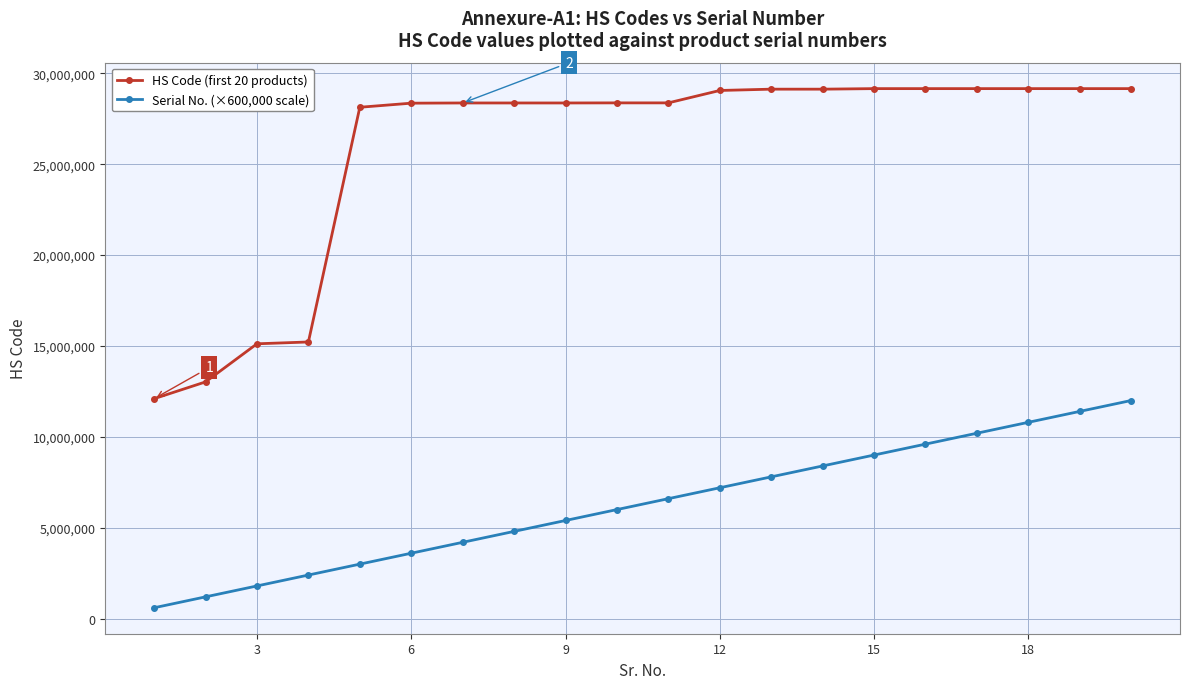

How many distinct data groups are displayed?

2